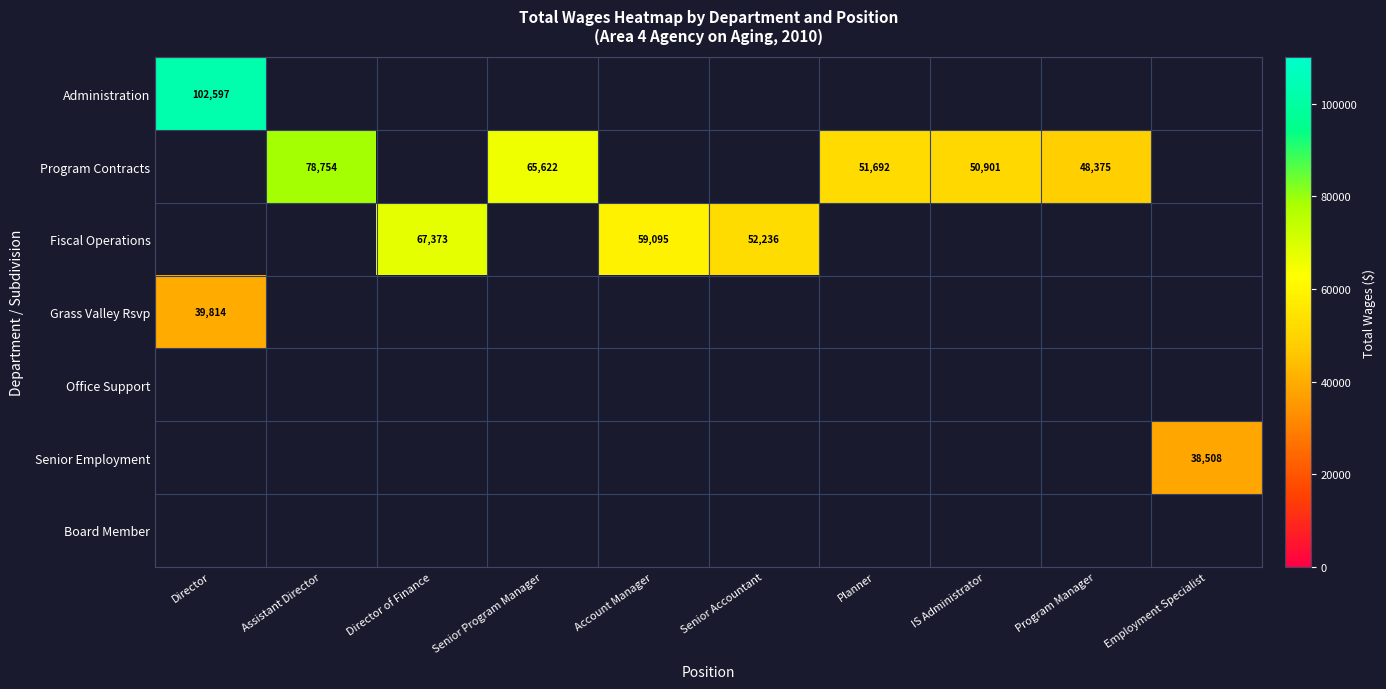

Which has a higher value, Assistant Director or Senior Accountant?

Assistant Director